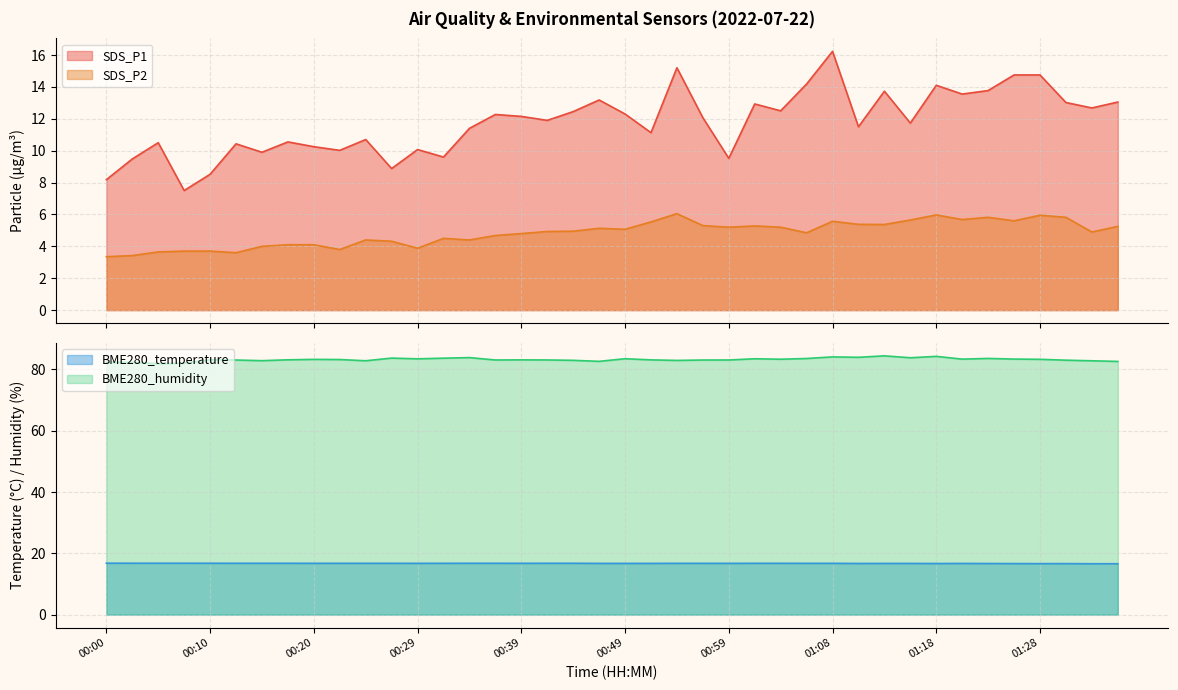

True or false: SDS_P2 has more than 1 points higher than both neighbors.

True